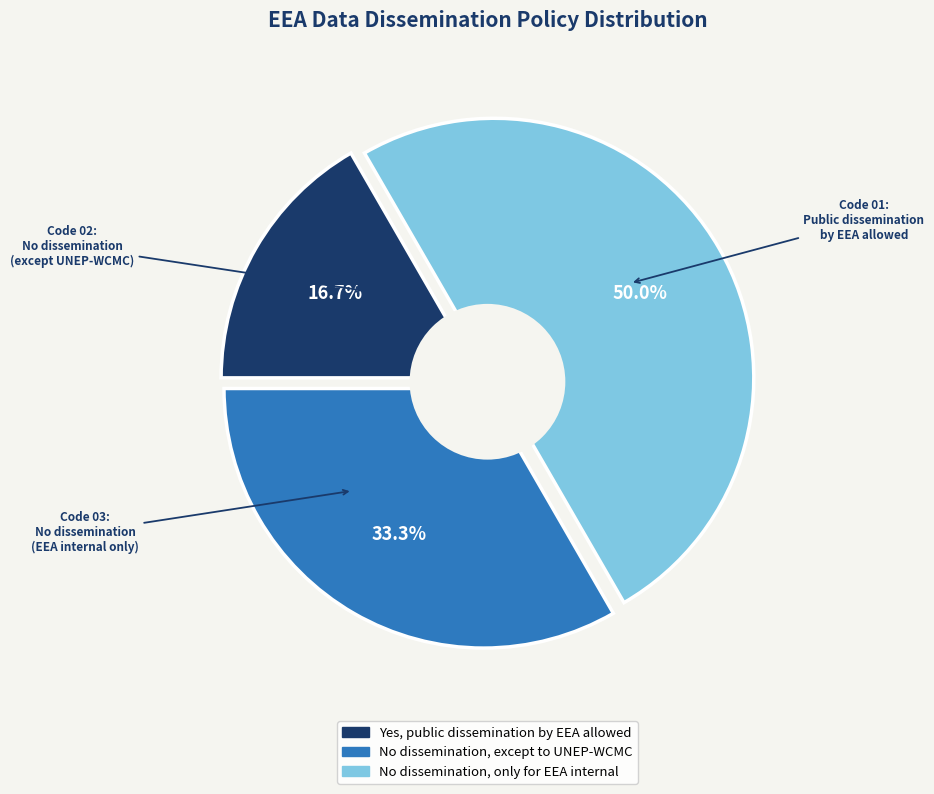

Rank the categories by value from highest to lowest.

No dissemination, only for EEA internal, No dissemination, except to UNEP-WCMC, Yes, public dissemination by EEA allowed